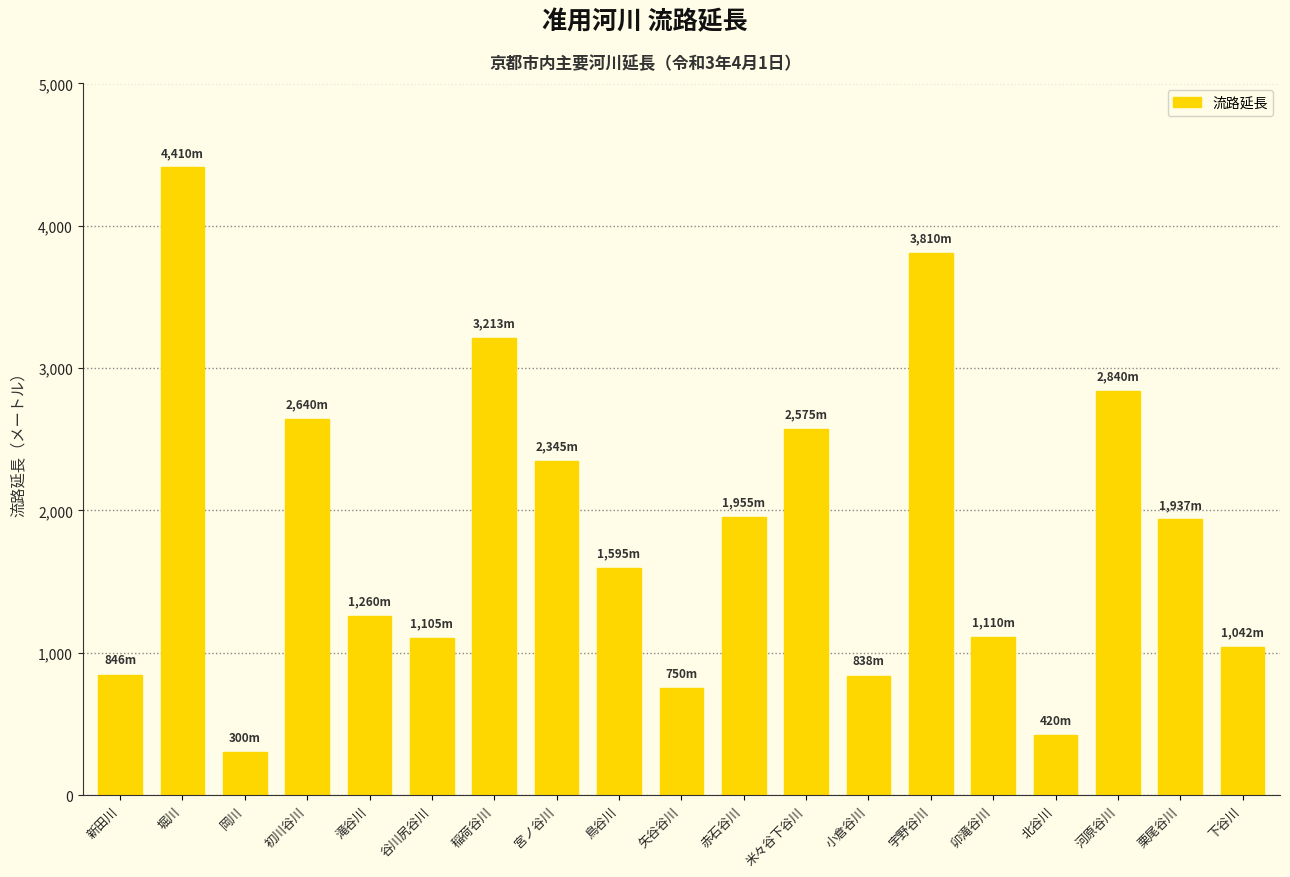

What position from the left is 河原谷川?

17